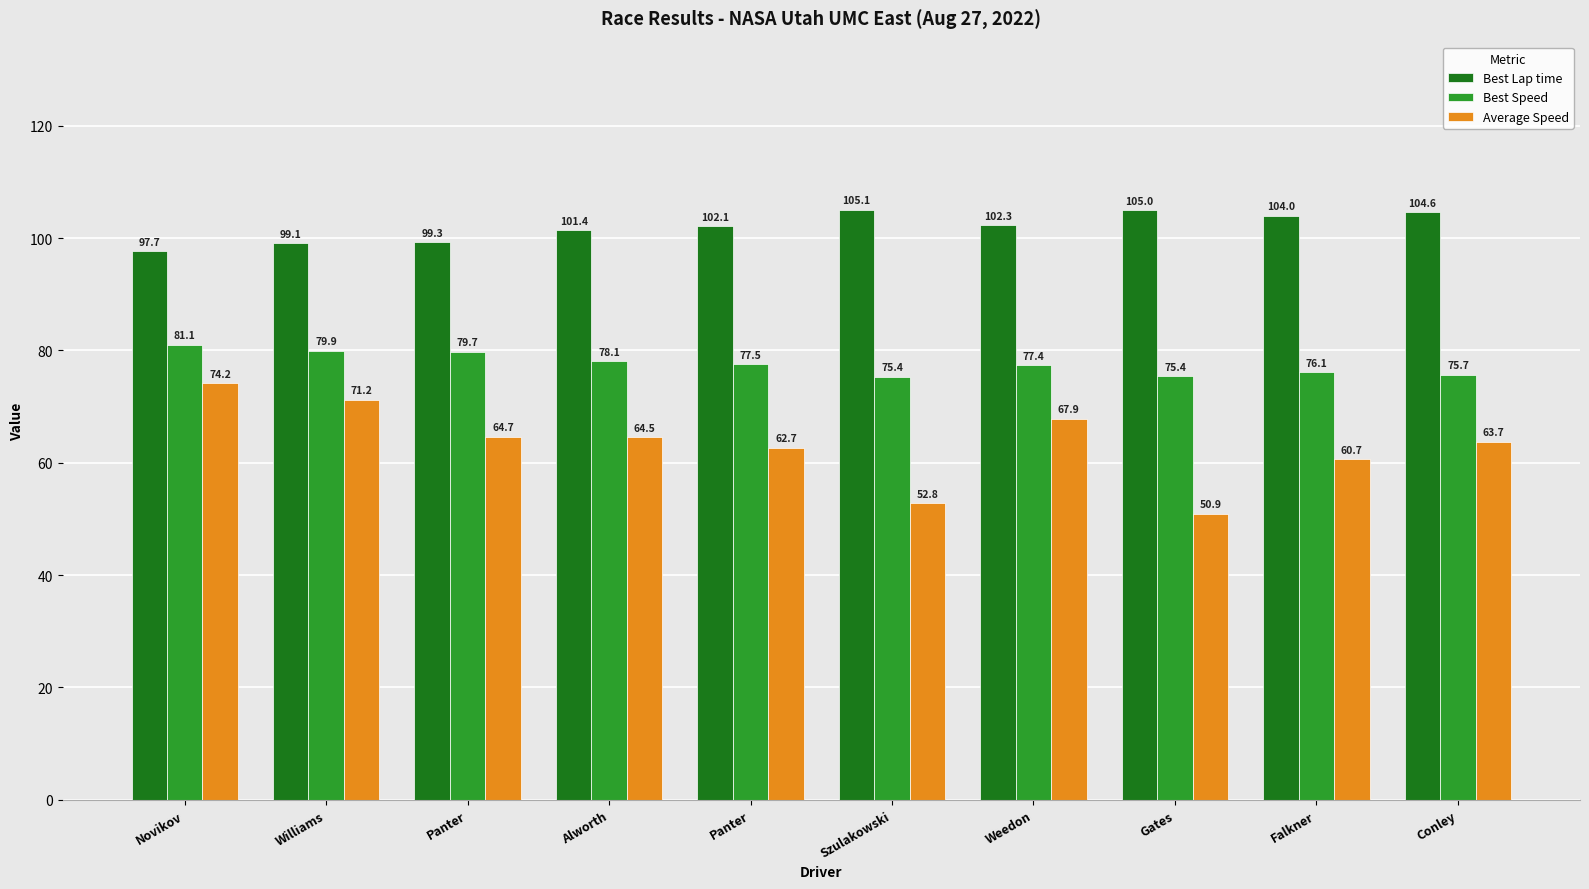

What are all the series names shown in the legend?

Best Lap time, Best Speed, Average Speed